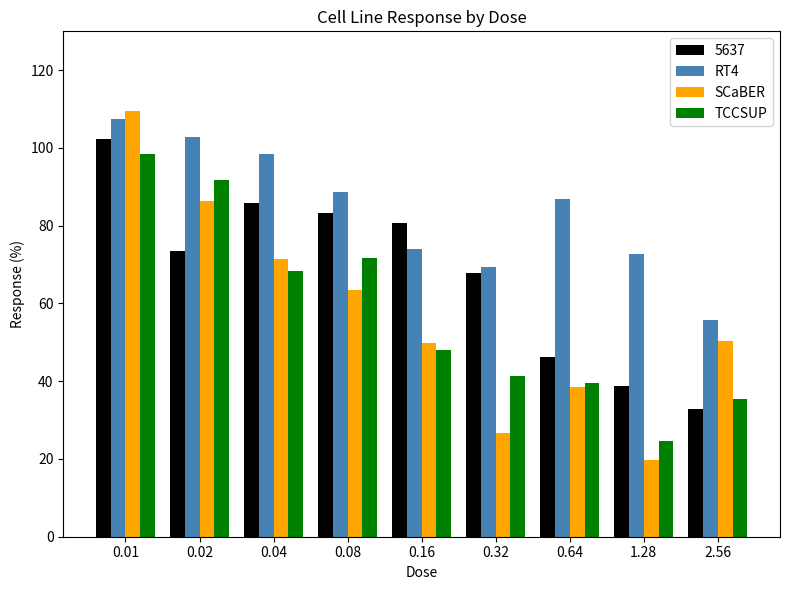

What is the minimum value shown in the chart?

19.7